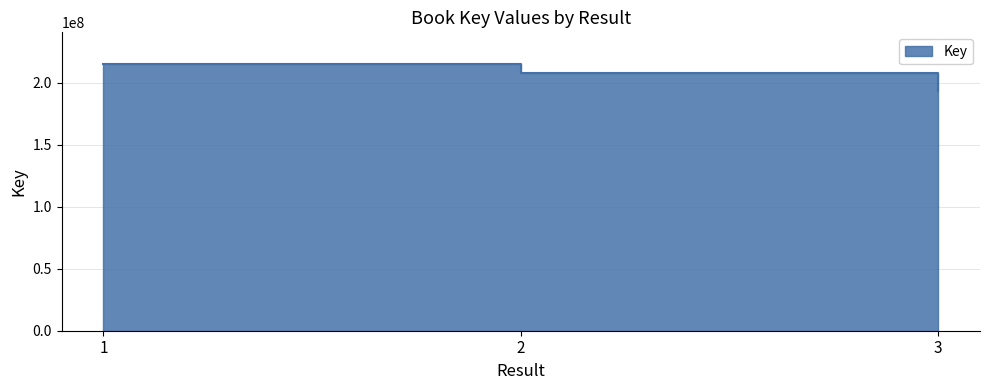

True or false: the data shows 214692360 at 1.

True